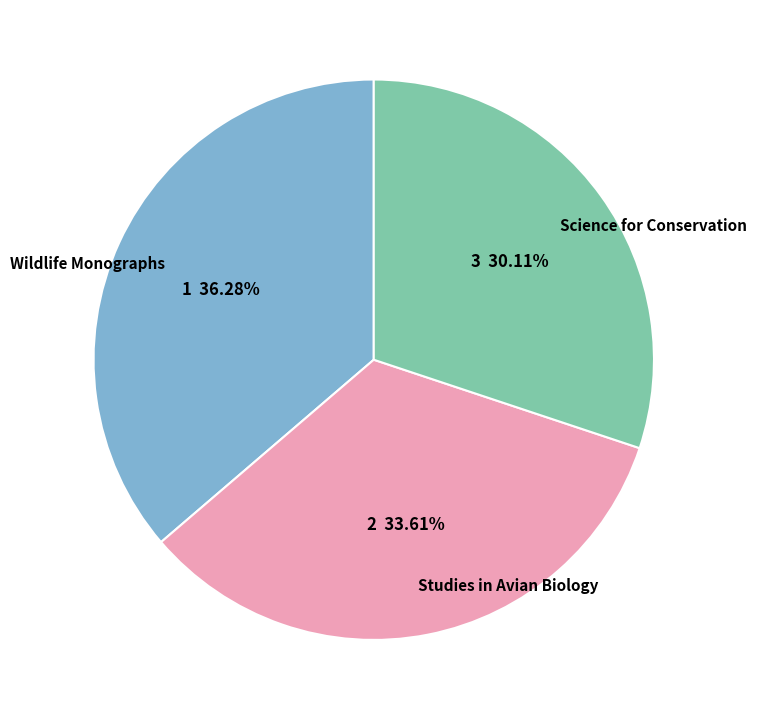

Approximately how many times larger is the value at Science for Conservation compared to Wildlife Monographs?

0.8